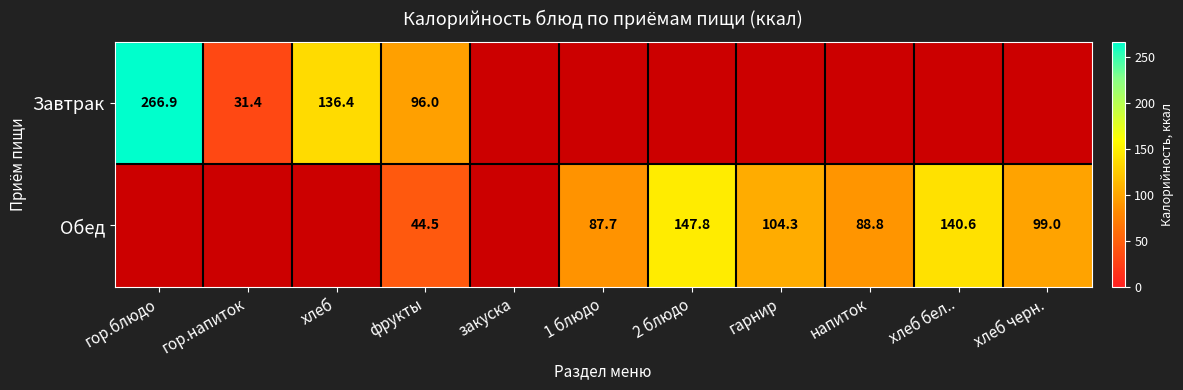

What is the minimum value shown in the chart?

31.4